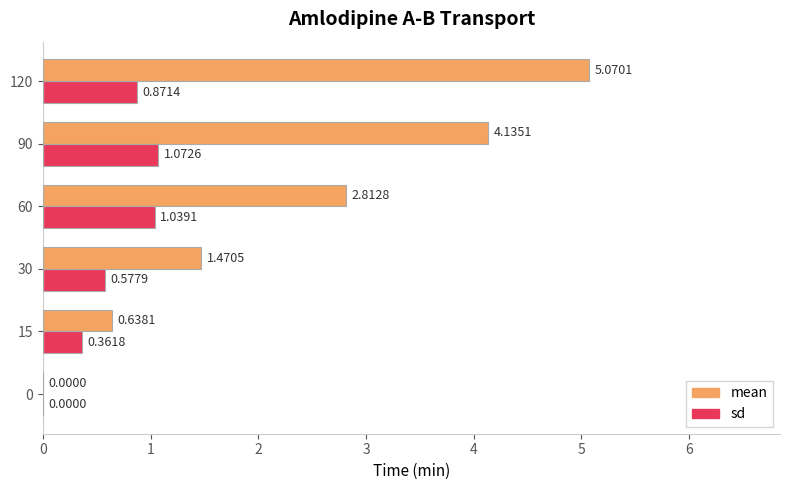

At which category is the sum across all series the highest?

120